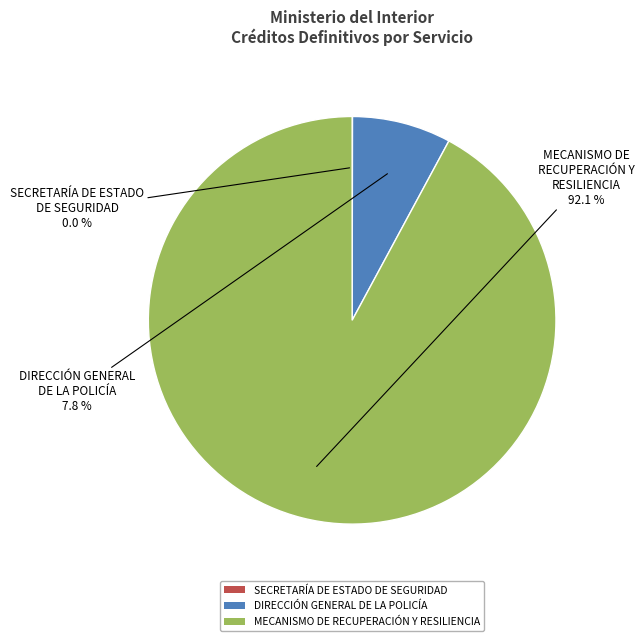

To the nearest percent, what is the difference between the largest and smallest slice percentages?

92%